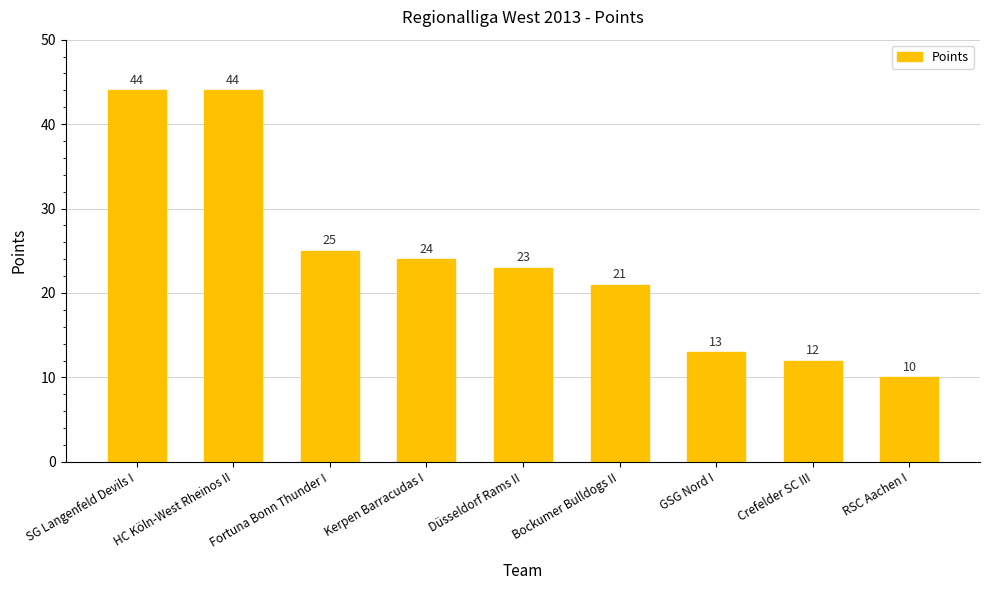

What is the value of the 8th bar from the left?

12